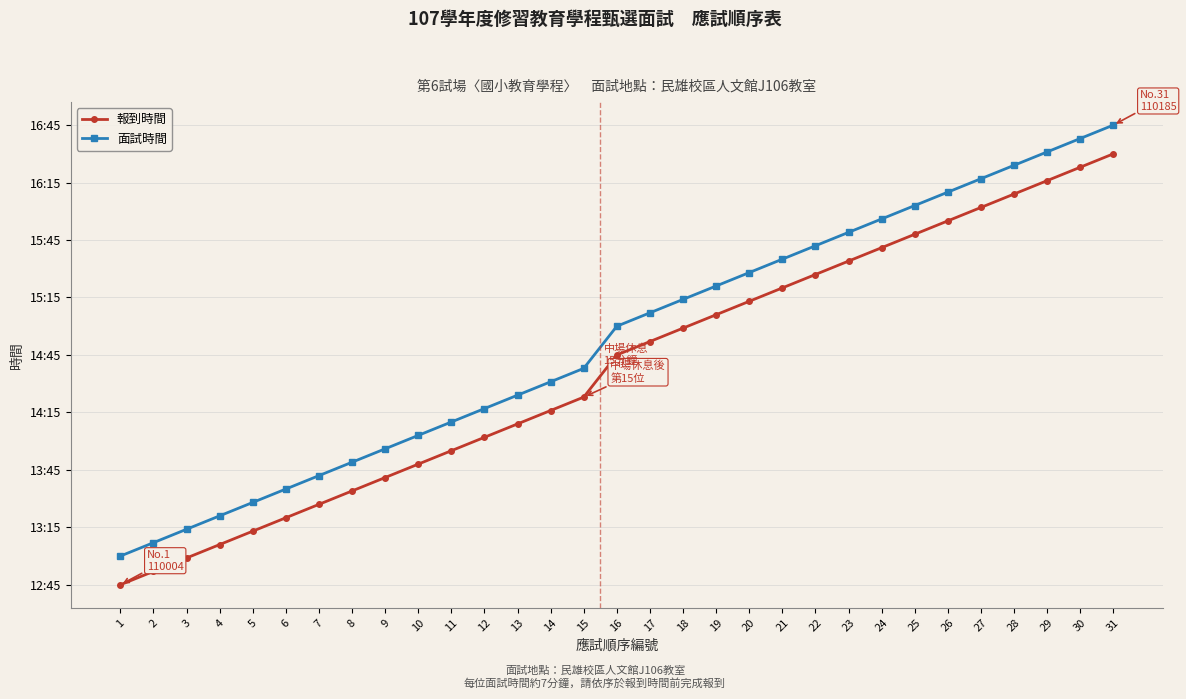

What is the sum of all 報到時間 values?

3495